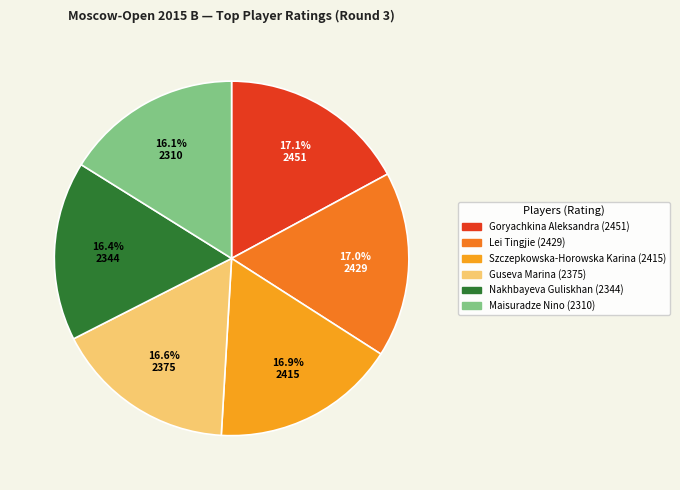

To the nearest percent, what is the difference between the largest and smallest slice percentages?

1%